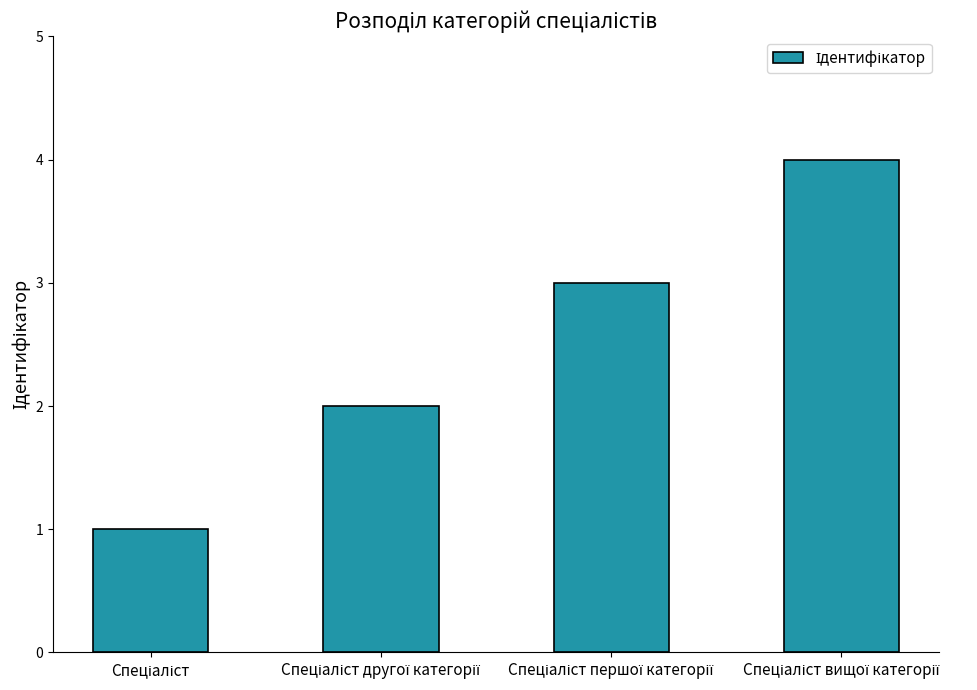

What is the greatest value displayed?

4